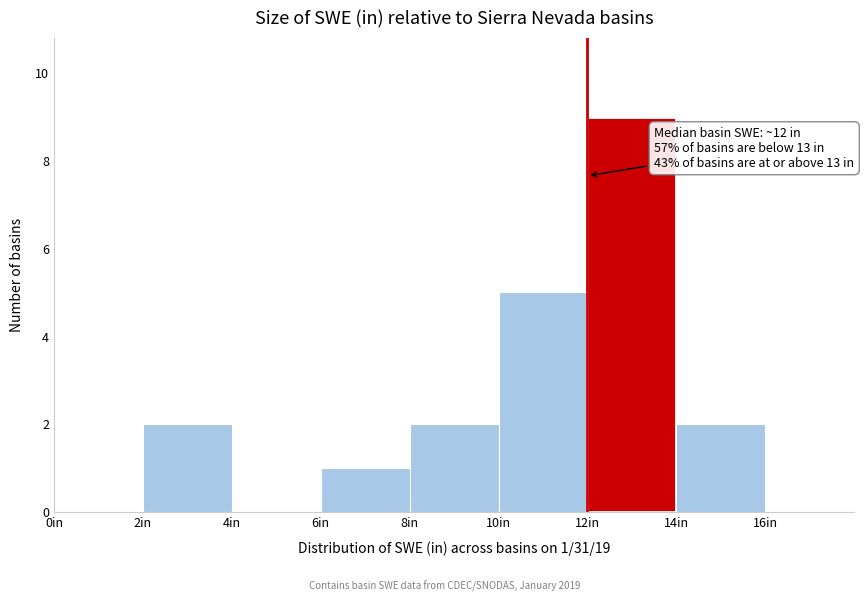

Over which range of the x-axis is the bar tallest?

12 to 14